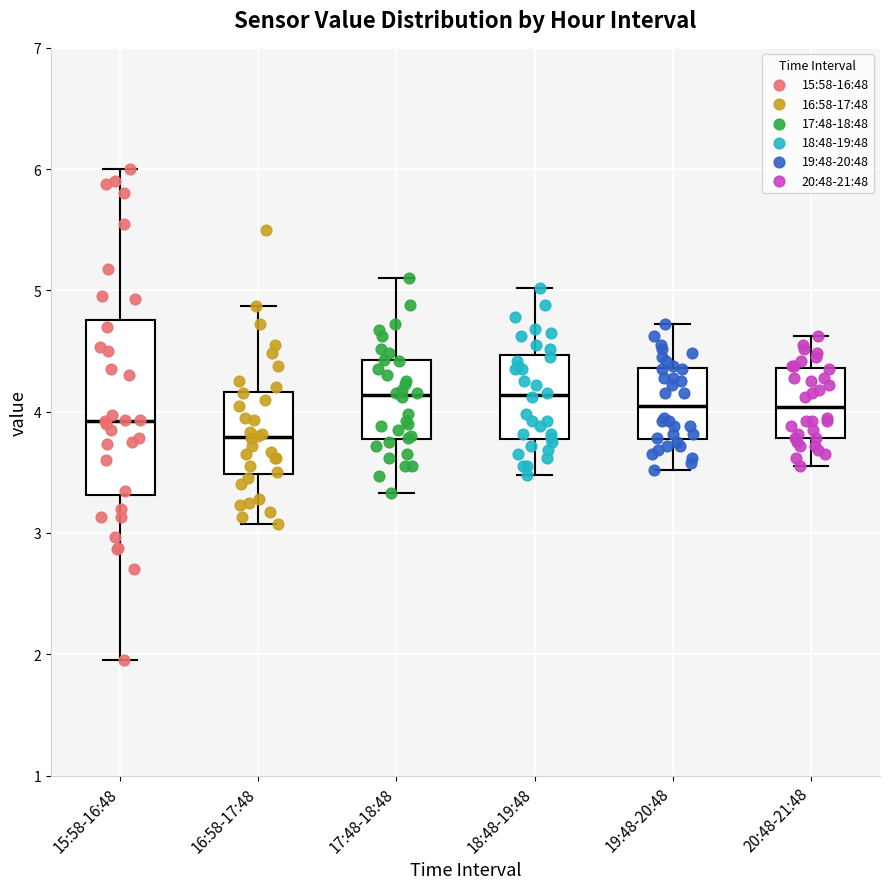

Where does the upper whisker of the box for 15:58-16:48 end on the y-axis? The values are not printed on the chart, so give them approximately, as read against the axis.

6.0